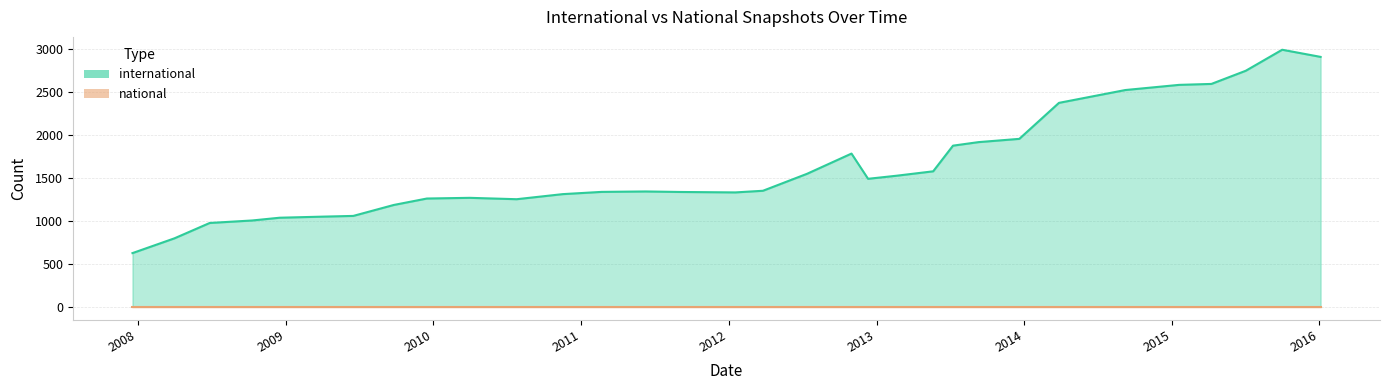

Does the chart have visible grid lines?

Yes